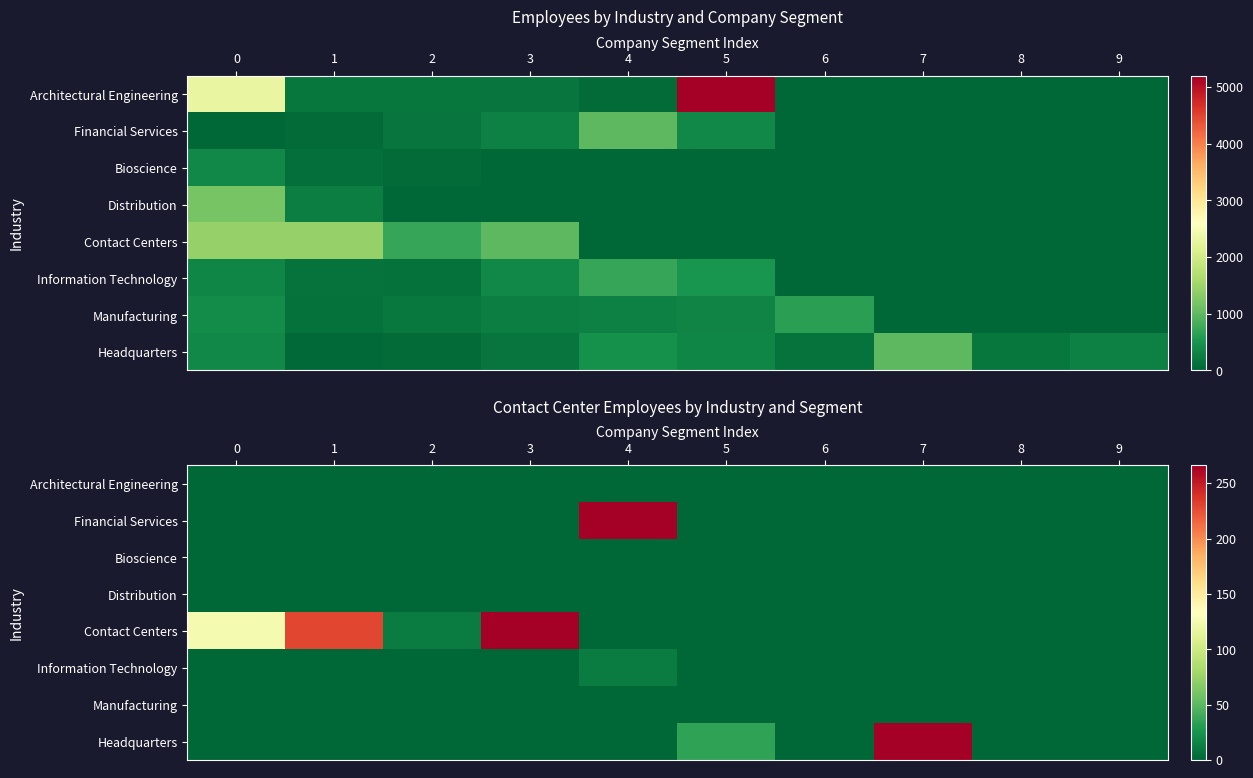

Rank the series at 1 from highest to lowest value.

Contact Centers, Architectural Engineering, Financial Services, Bioscience, Distribution, Information Technology, Manufacturing, Headquarters